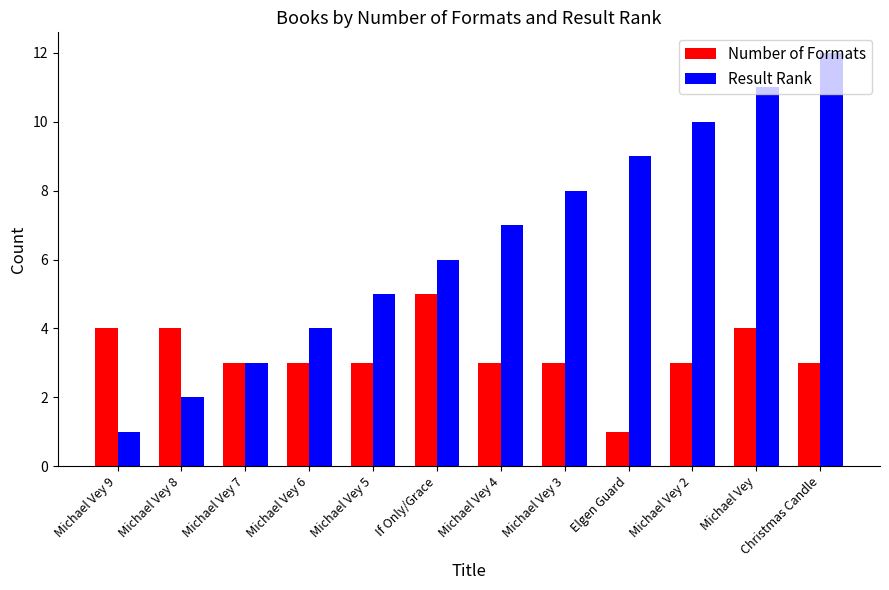

At If Only/Grace, list the series in order from smallest to largest.

Number of Formats, Result Rank